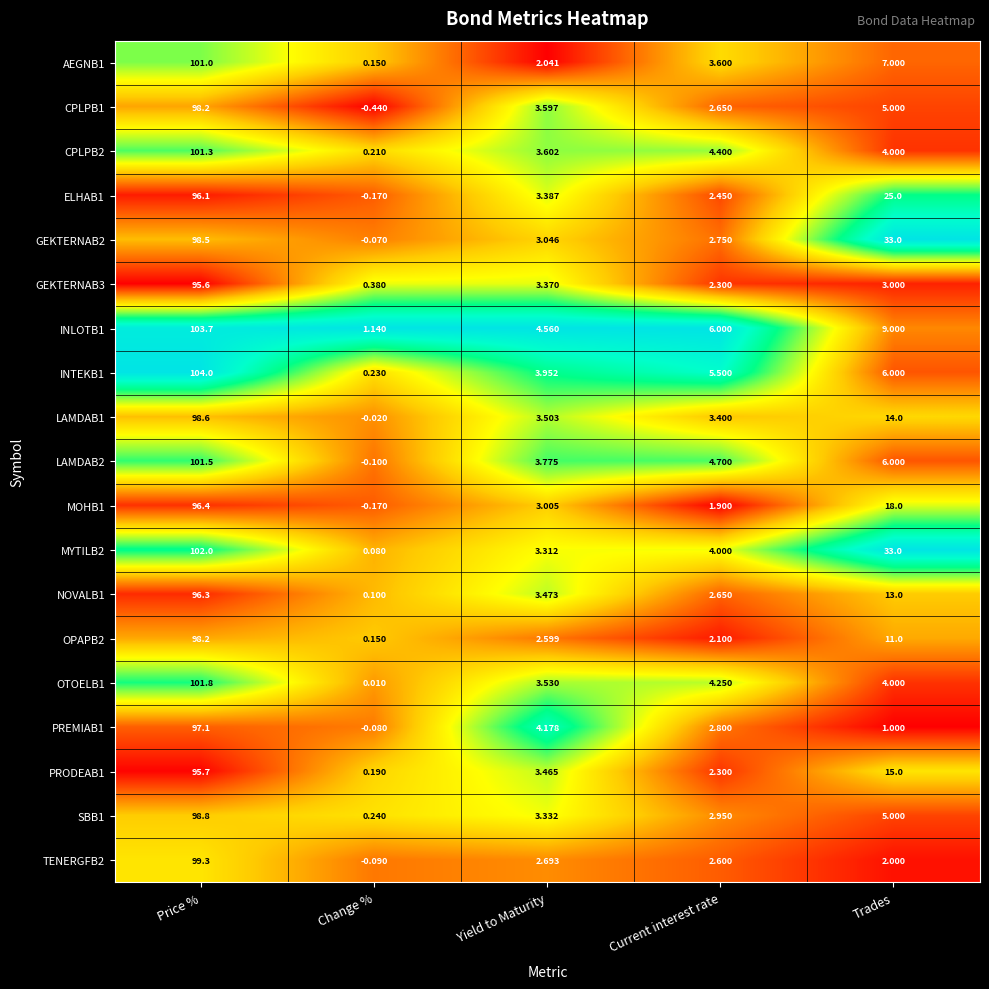

Which series has the largest range (max minus min)?

INTEKB1